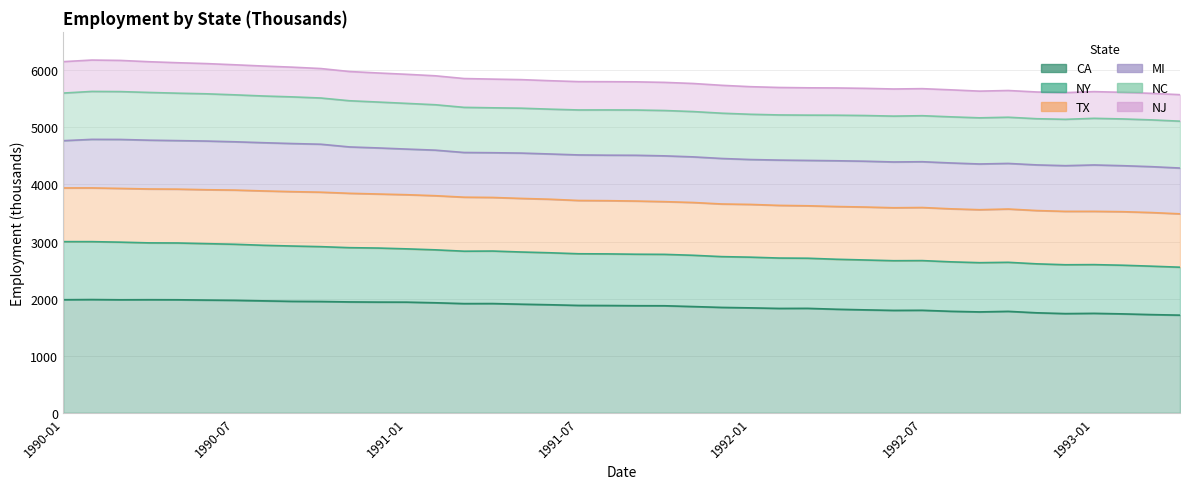

What is the value of the CA point at the 9th from the left?

1951.7